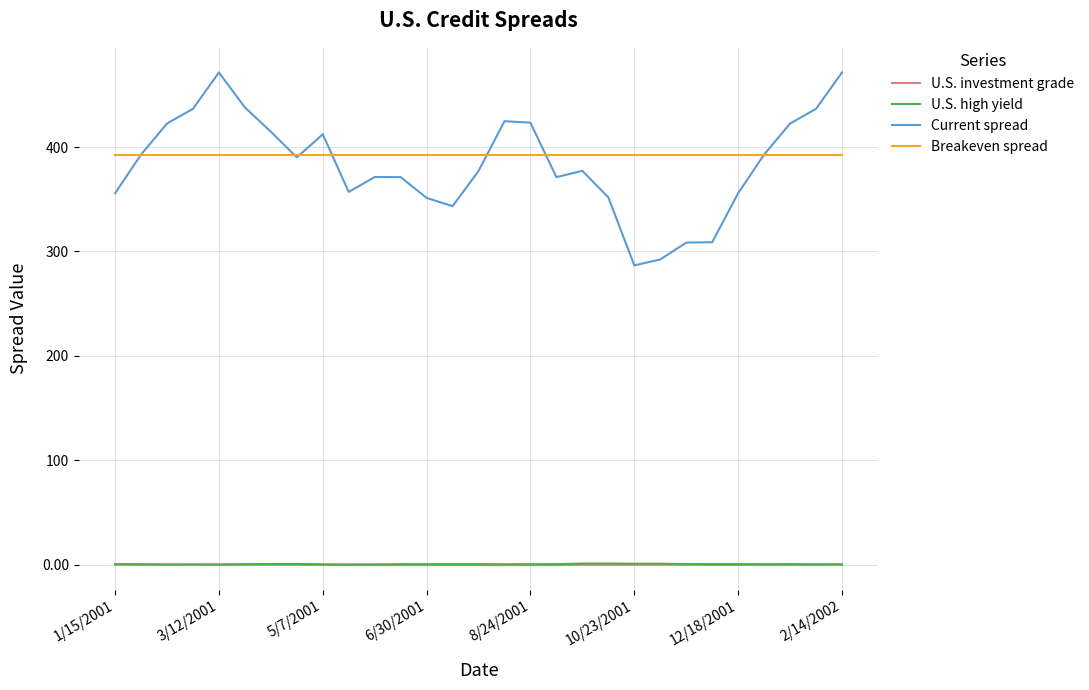

What is the maximum value for Current spread?

471.4